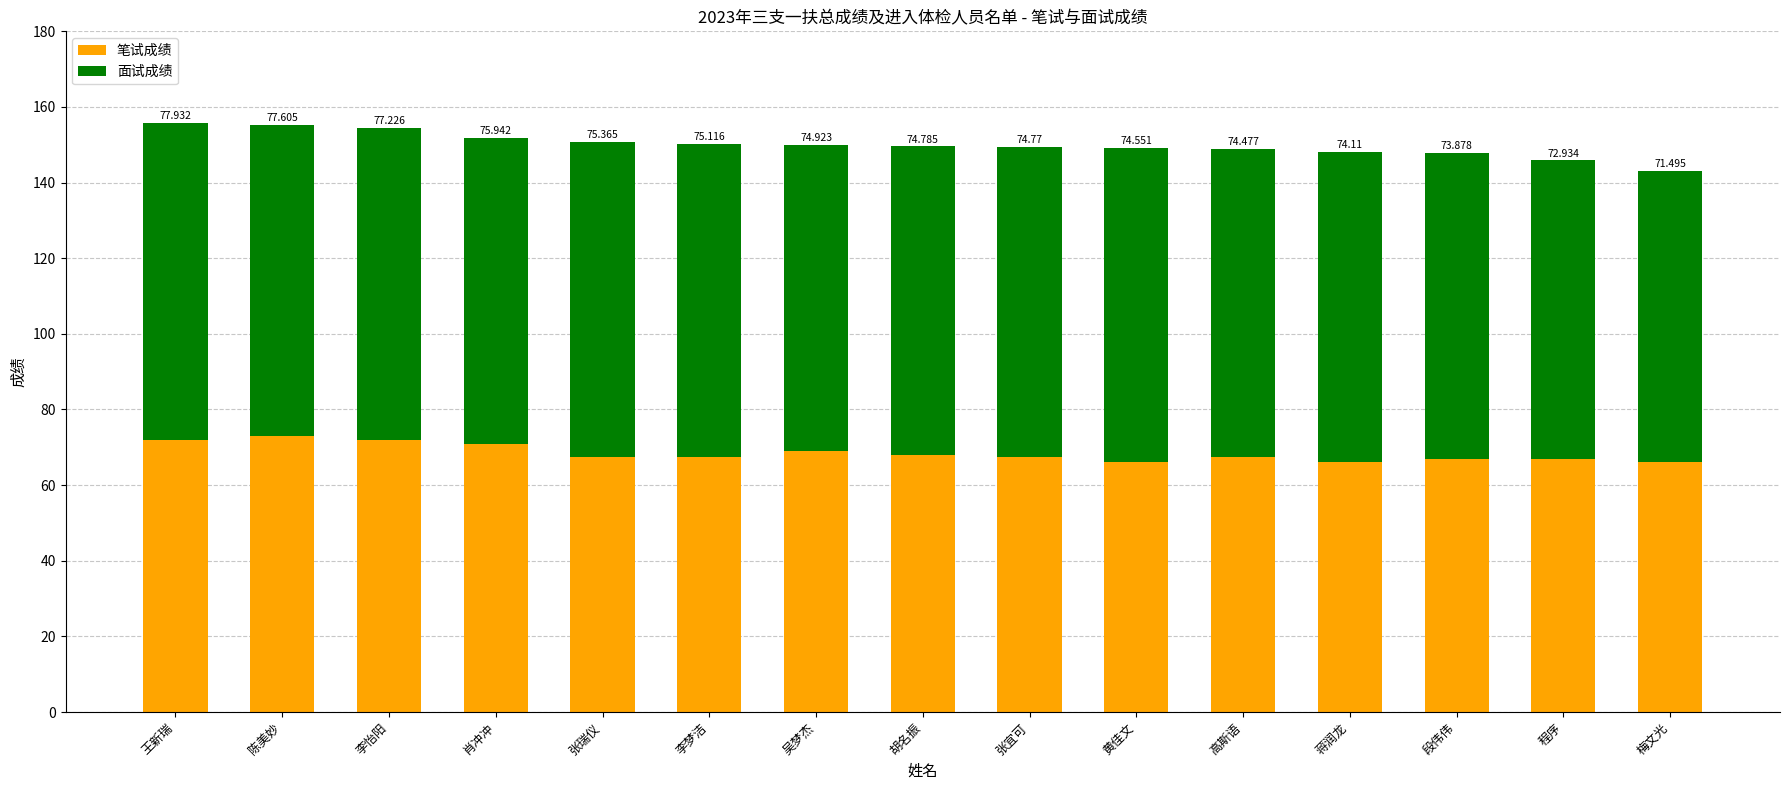

The value of 面试成绩 at 段伟伟 is 29.4. True or false?

False